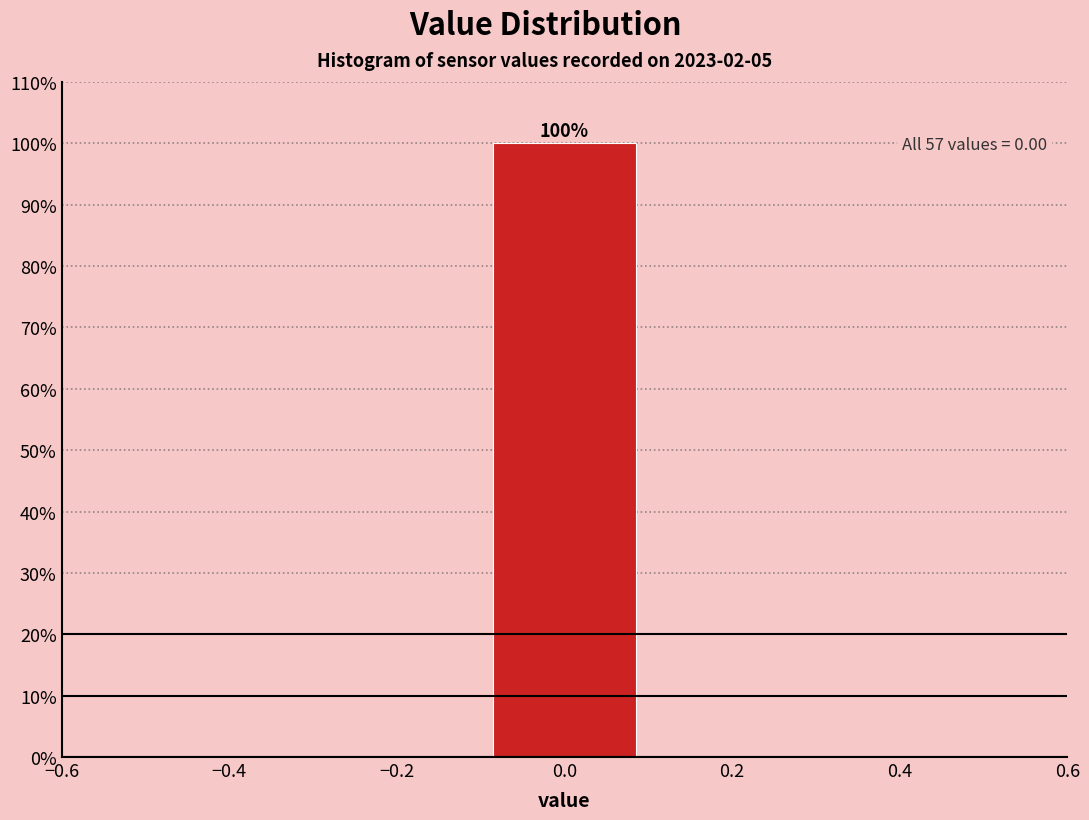

Over which range of the x-axis is the bar tallest?

-0.1 to 0.1